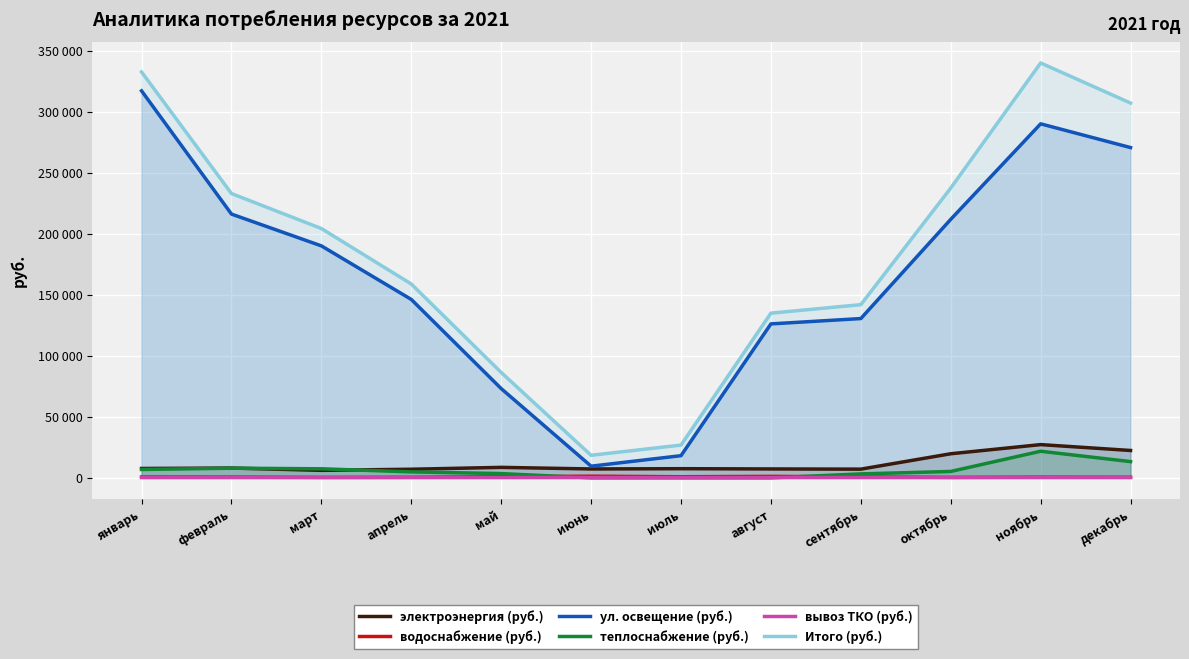

At which label does теплоснабжение (руб.) reach its peak?

ноябрь